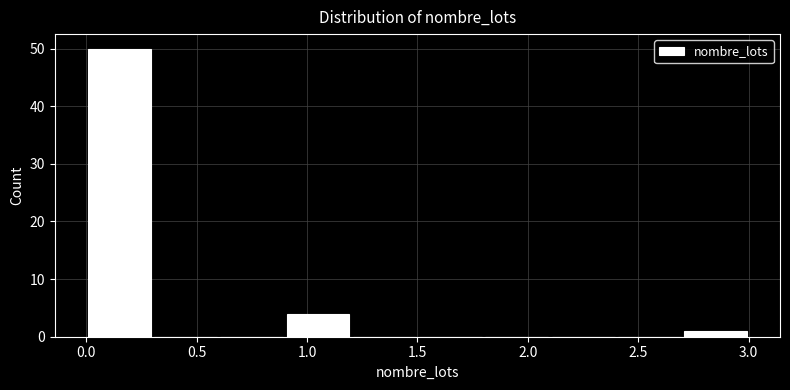

Over which range of the x-axis is the bar tallest?

0.0 to 0.3